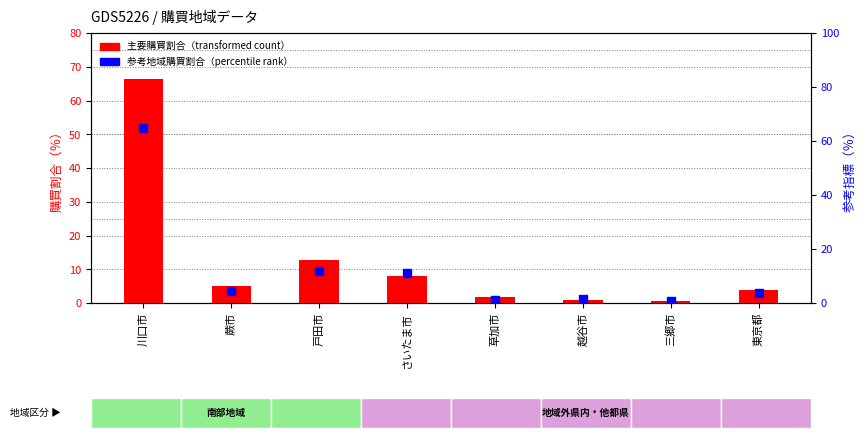

Which series contains the lowest Y value?

主要購買割合（％）